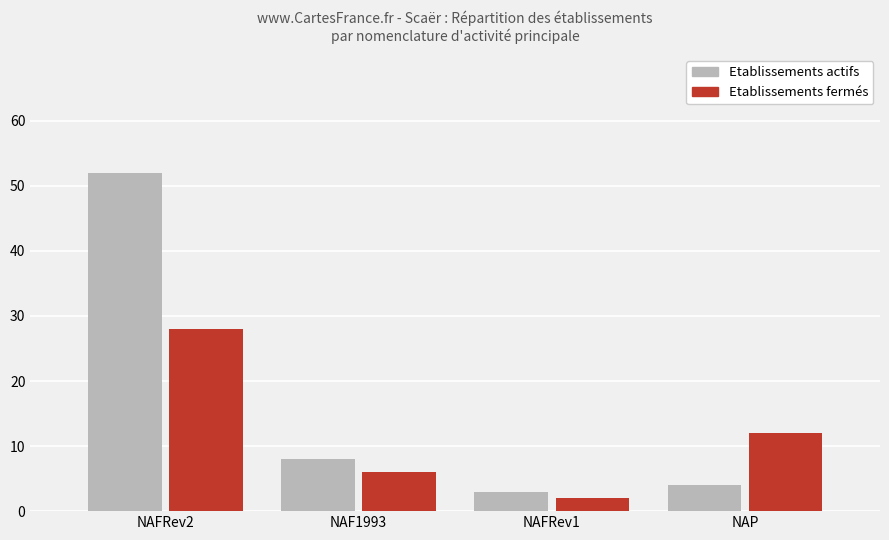

What is the label of the 4th bar from the left?

NAP